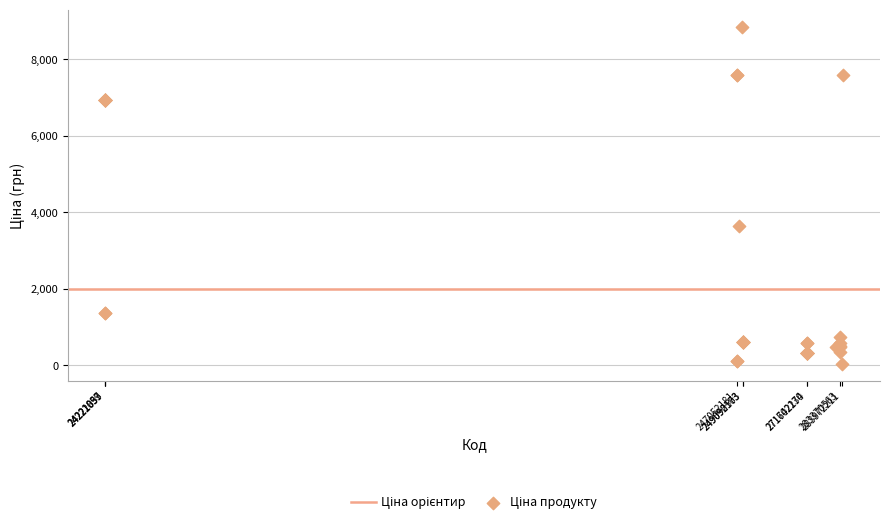

What Y value in the scatter plot is closest to 4444?

3646.5